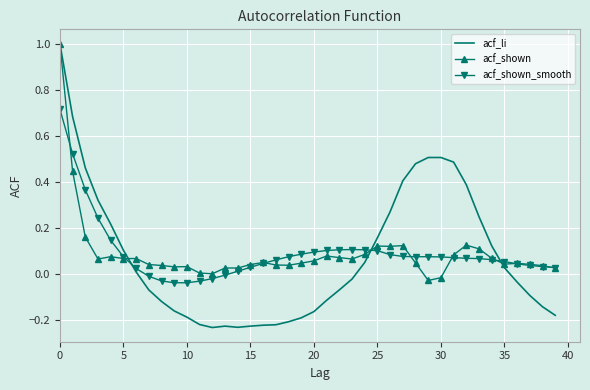

What is the maximum value for acf_li?

1.0